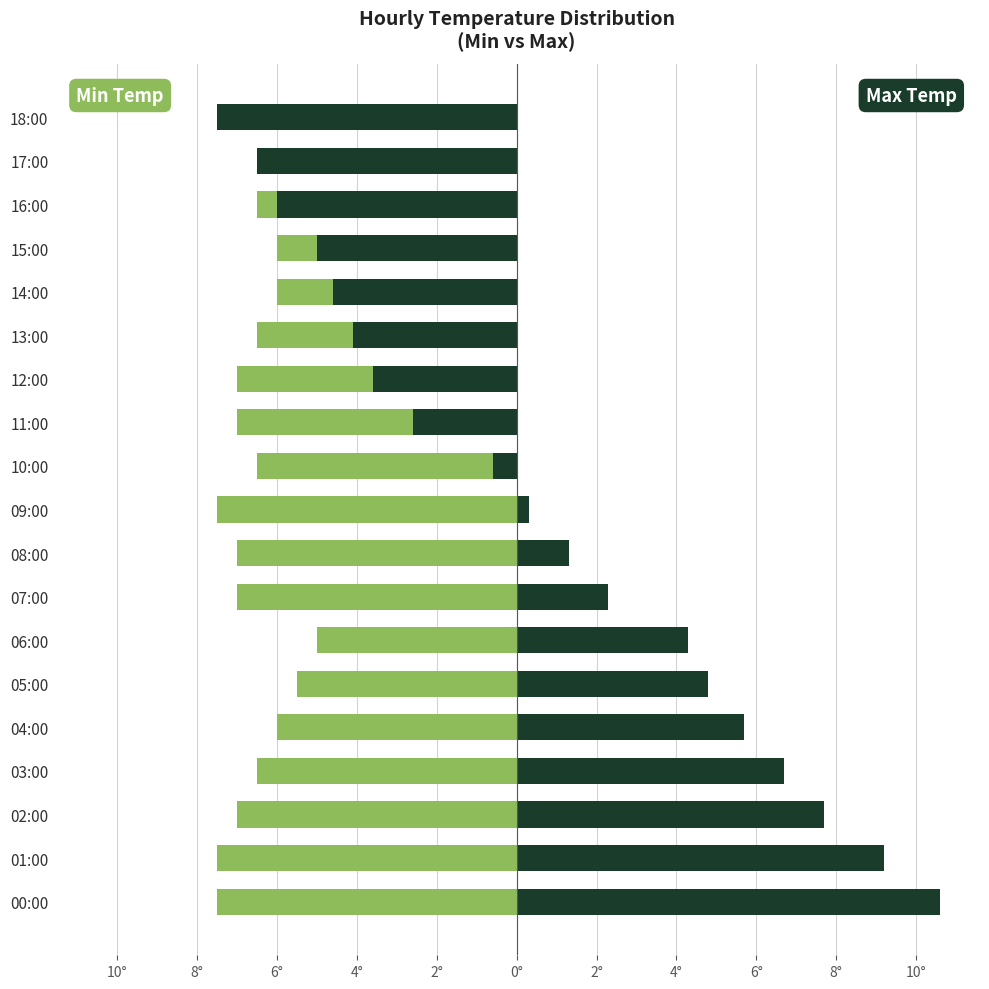

How many distinct data groups are displayed?

2